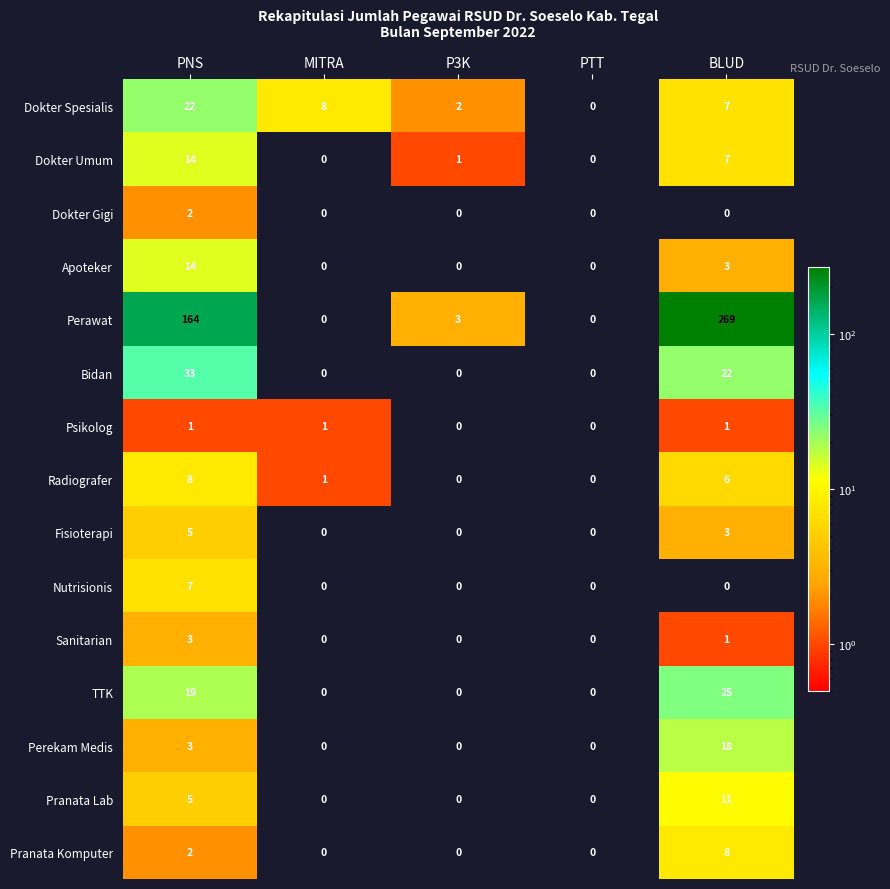

Which category has the highest value in the Dokter Spesialis series?

PNS